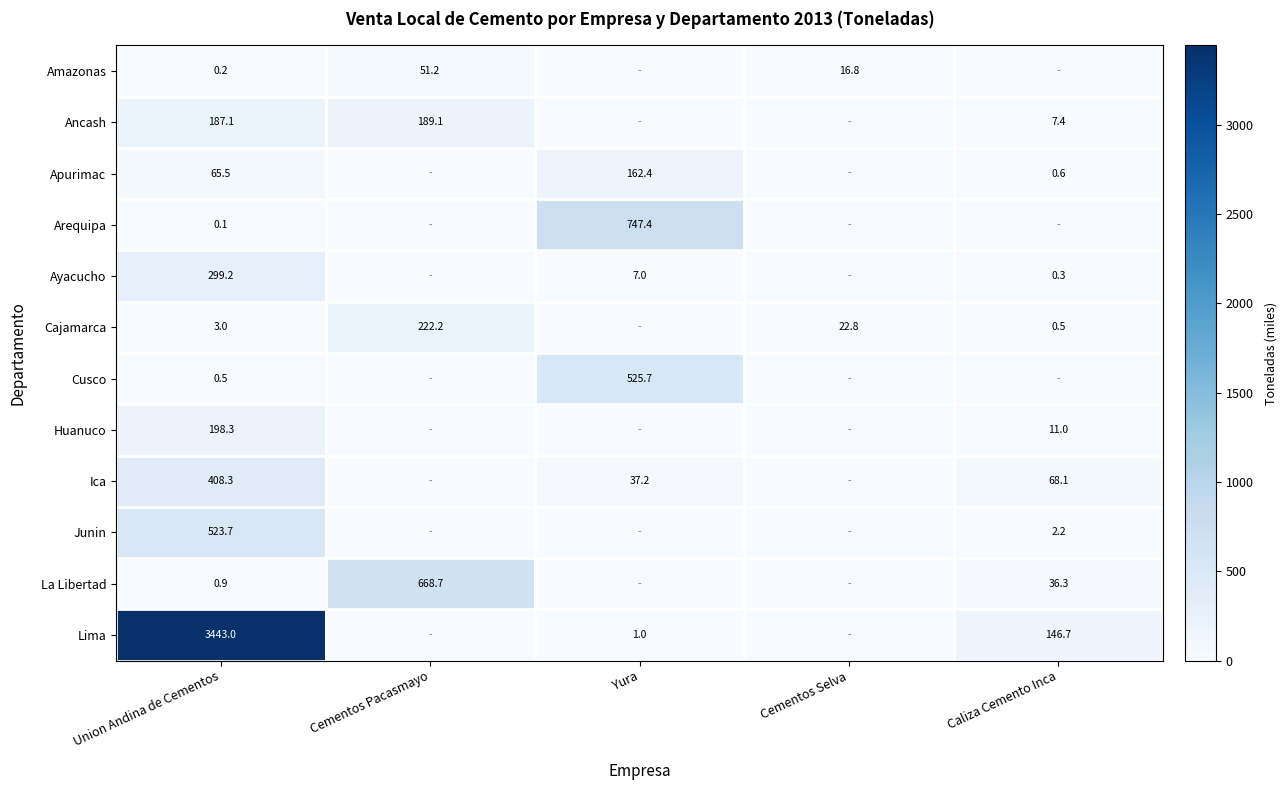

Is it true that Ica equals 636.9 at Union Andina de Cementos?

False